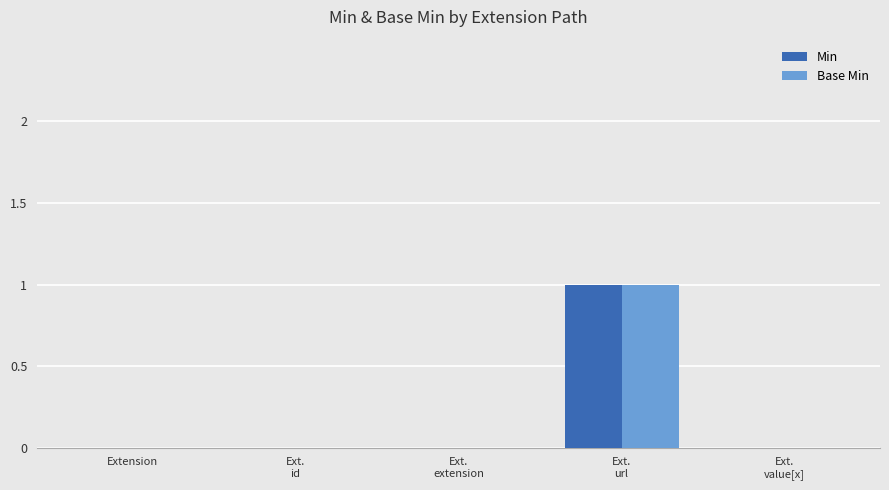

The value of Base Min at Extension is 0. True or false?

True